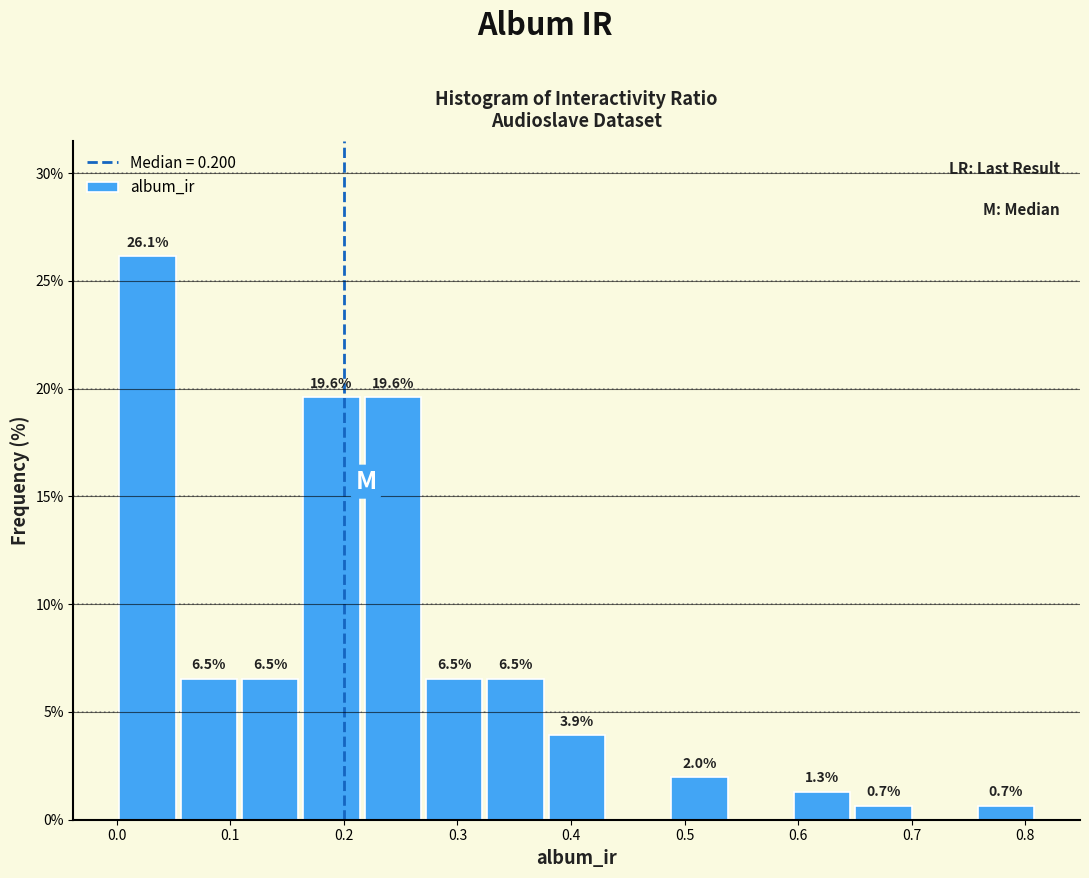

Over which range of the x-axis is the bar tallest?

0.000 to 0.054